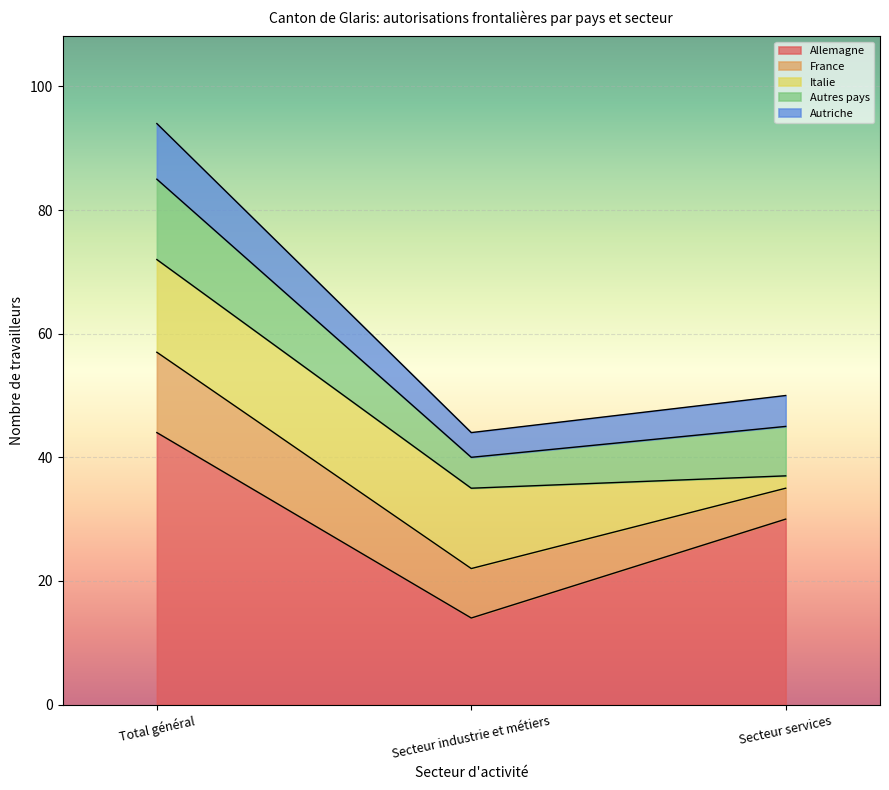

At which label does Allemagne reach its peak?

Total général